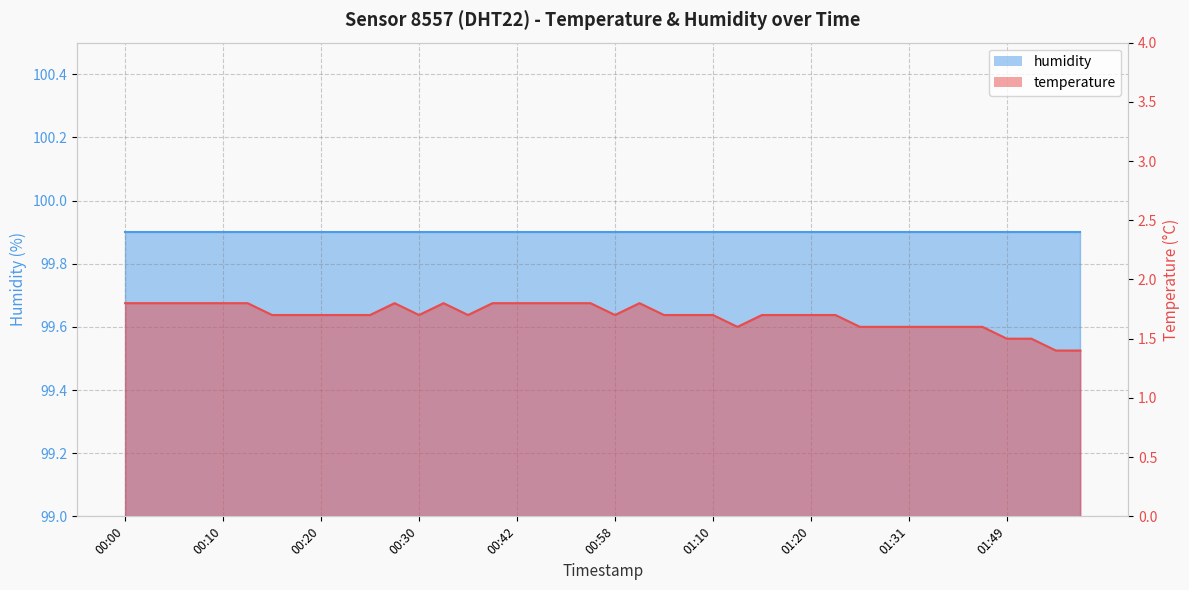

What is the value of the 40th point from the left?

1.4